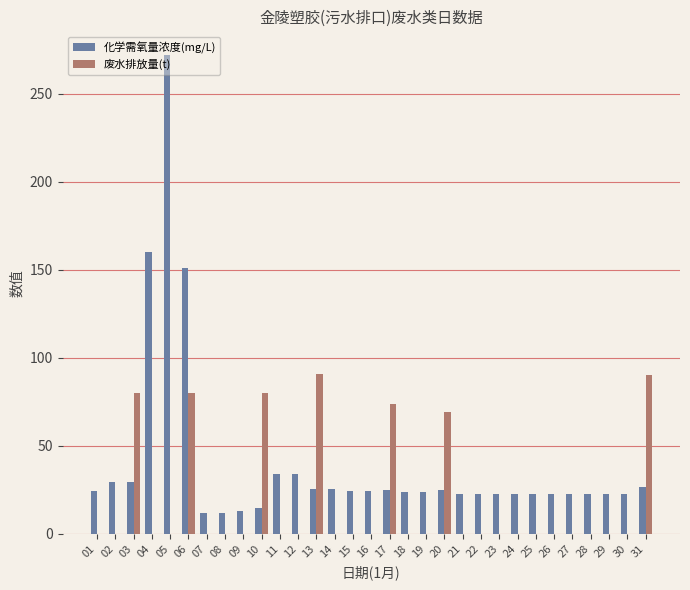

What is the sum of all 化学需氧量浓度(mg/L) values?

1234.8